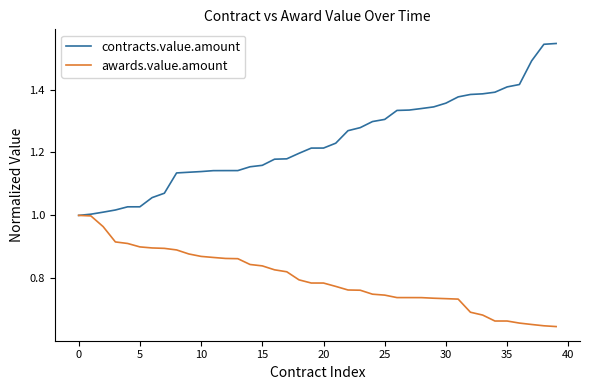

Which series has the widest spread of values?

contracts.value.amount